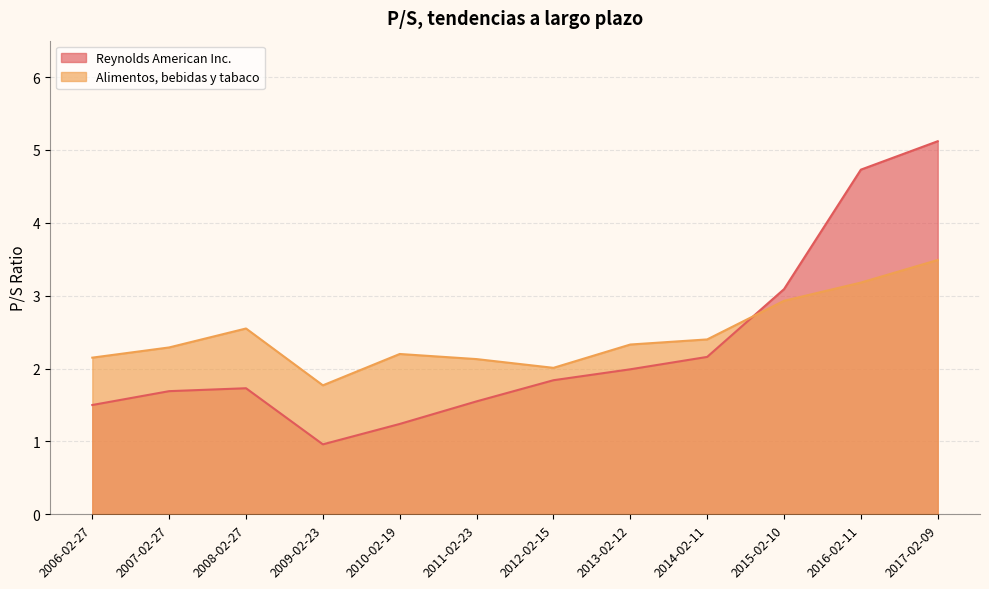

Is the value of Reynolds American Inc. at 2014-02-11 greater than the value of Alimentos, bebidas y tabaco at 2007-02-27?

No